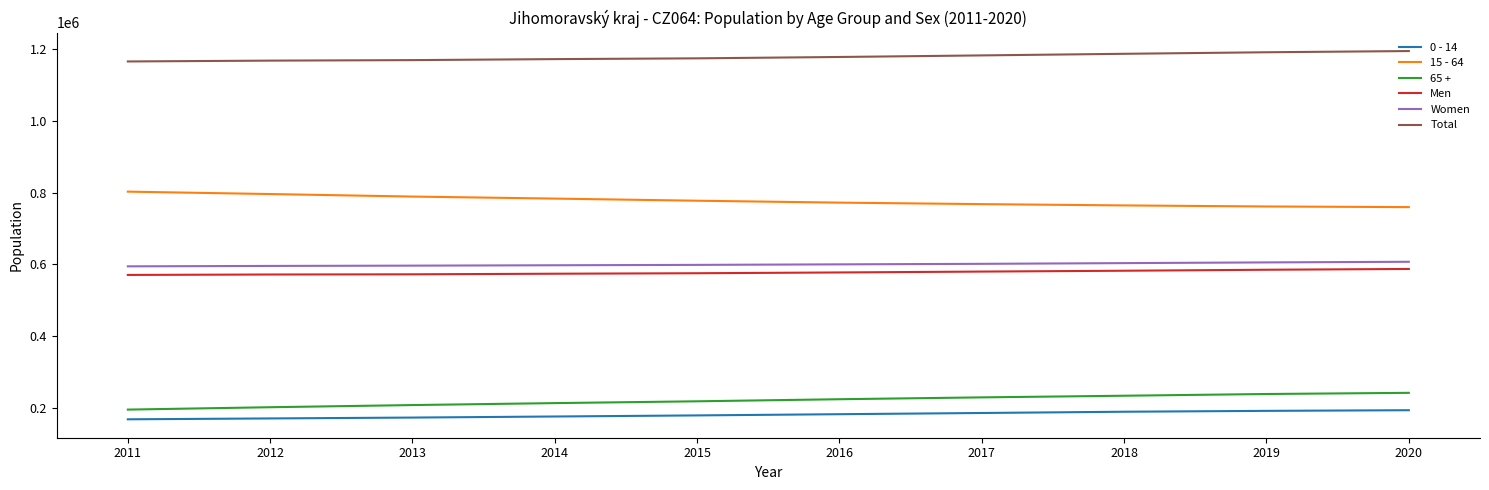

Is the value of Women at 2016 greater than the value of 0 - 14 at 2018?

Yes